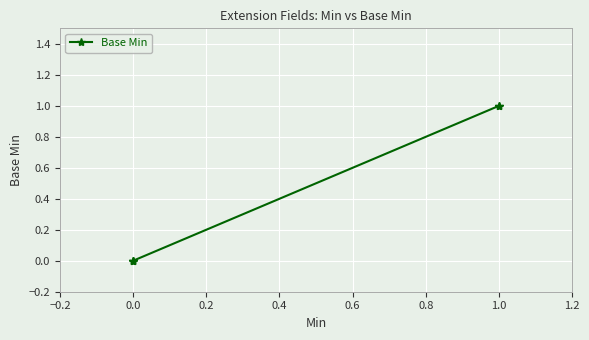

Does the chart display data point markers on the line(s)?

Yes